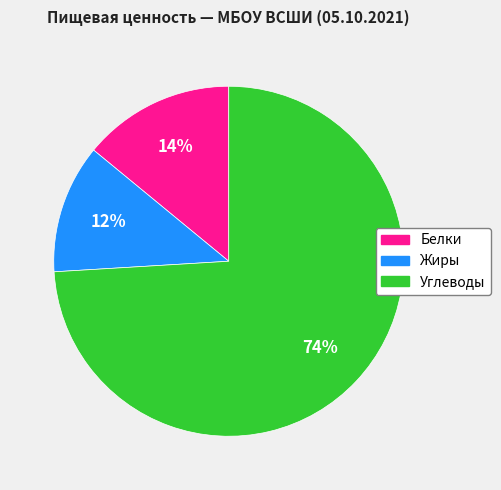

Does any single category account for the majority?

Yes